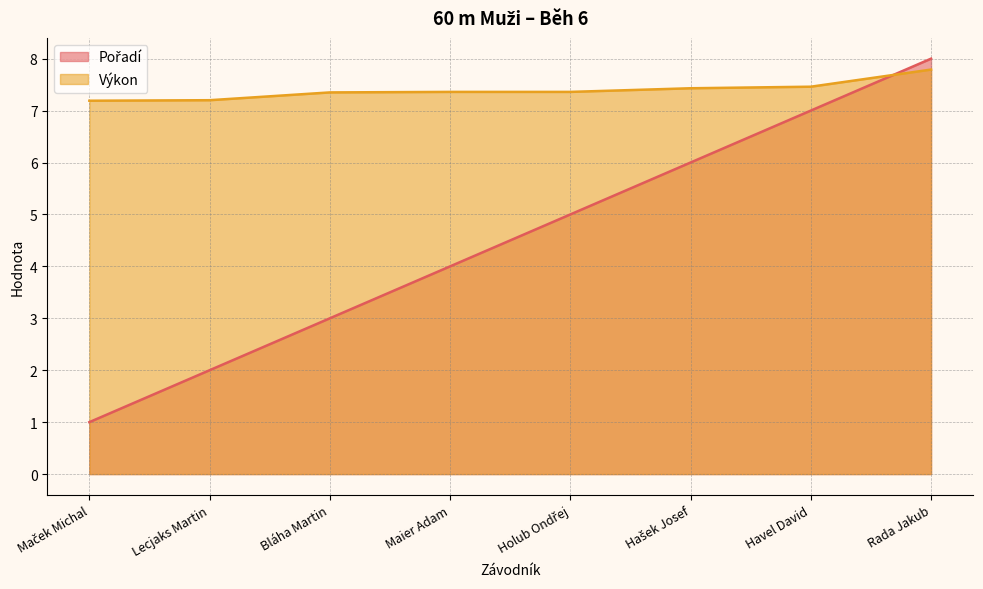

Read the Pořadí value at Maier Adam.

4.0